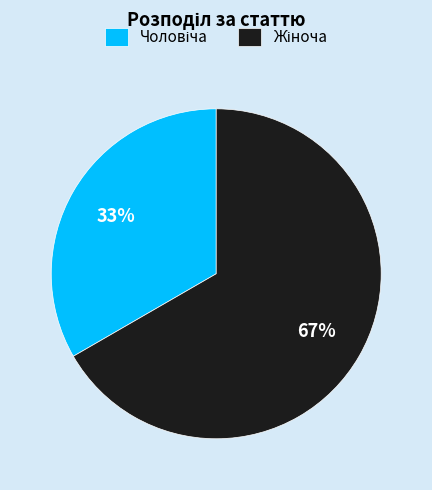

Is there any slice that represents more than half of the pie?

Yes